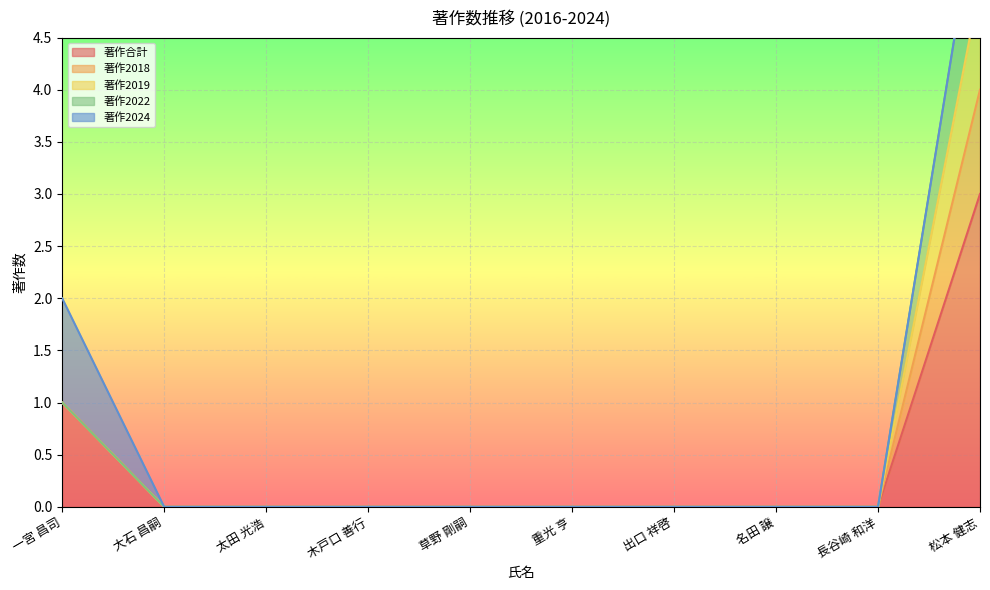

True or false: 著作2018 has more than 2 interior local peaks.

False